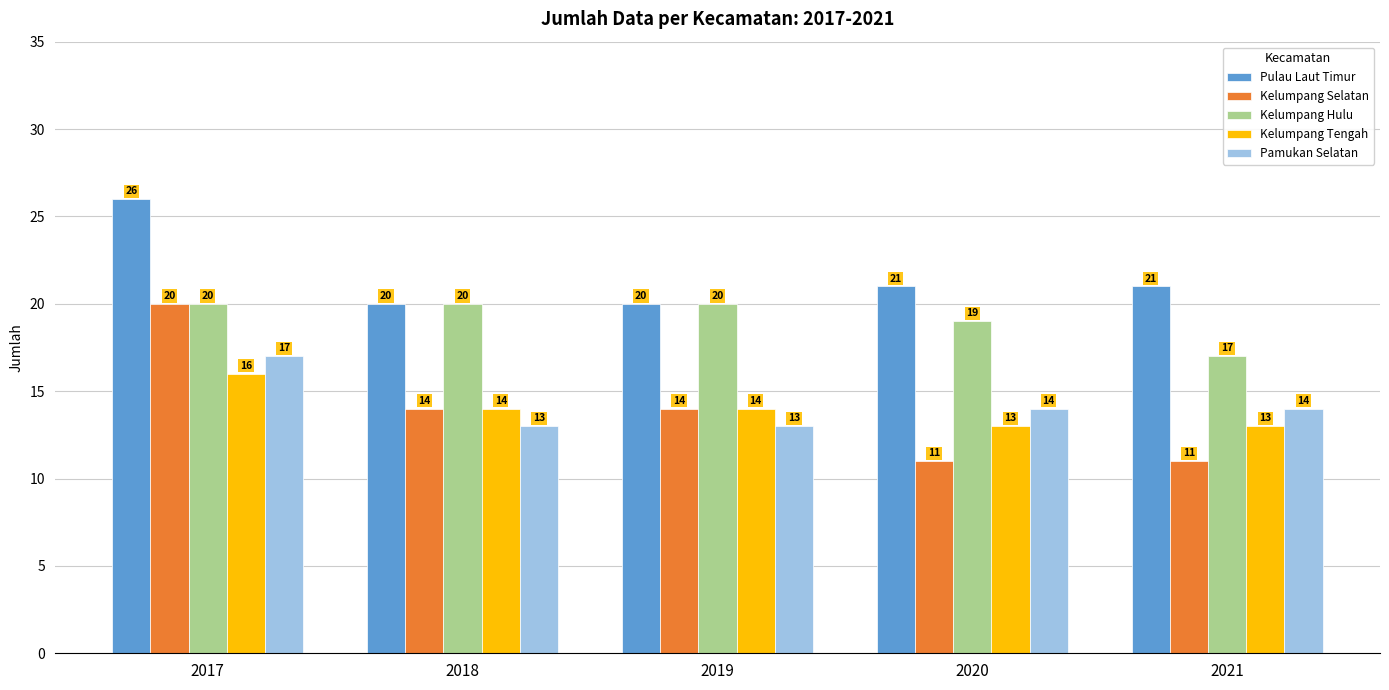

The Pamukan Selatan series shows 26 at 2017. True or false?

False